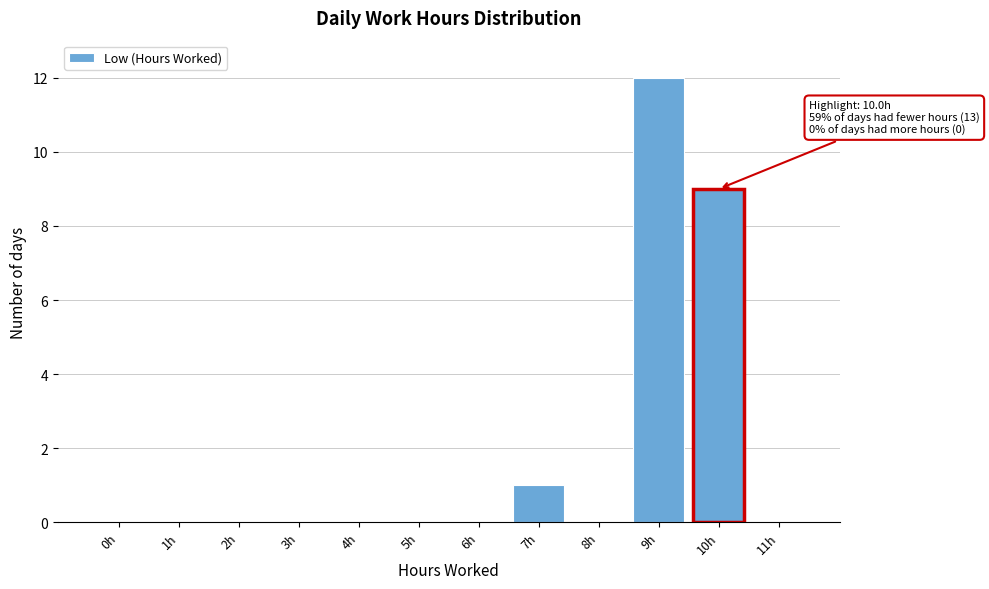

Reading left to right, list all the values displayed in this chart.

0h=0	1h=0	2h=0	3h=0	4h=0	5h=0	6h=0	7h=1	8h=0	9h=12	10h=9	11h=0